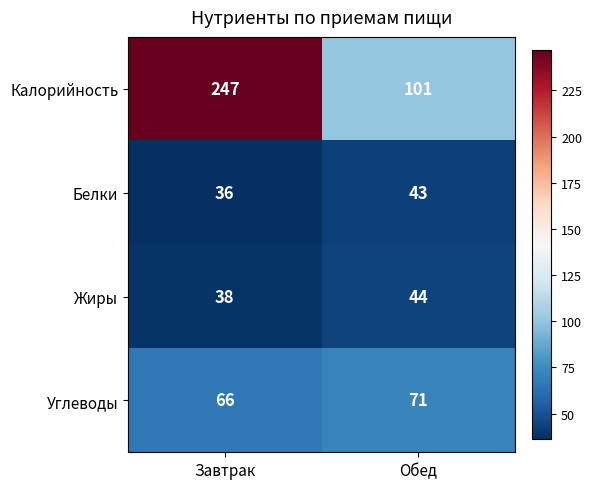

What is the smallest value displayed?

36